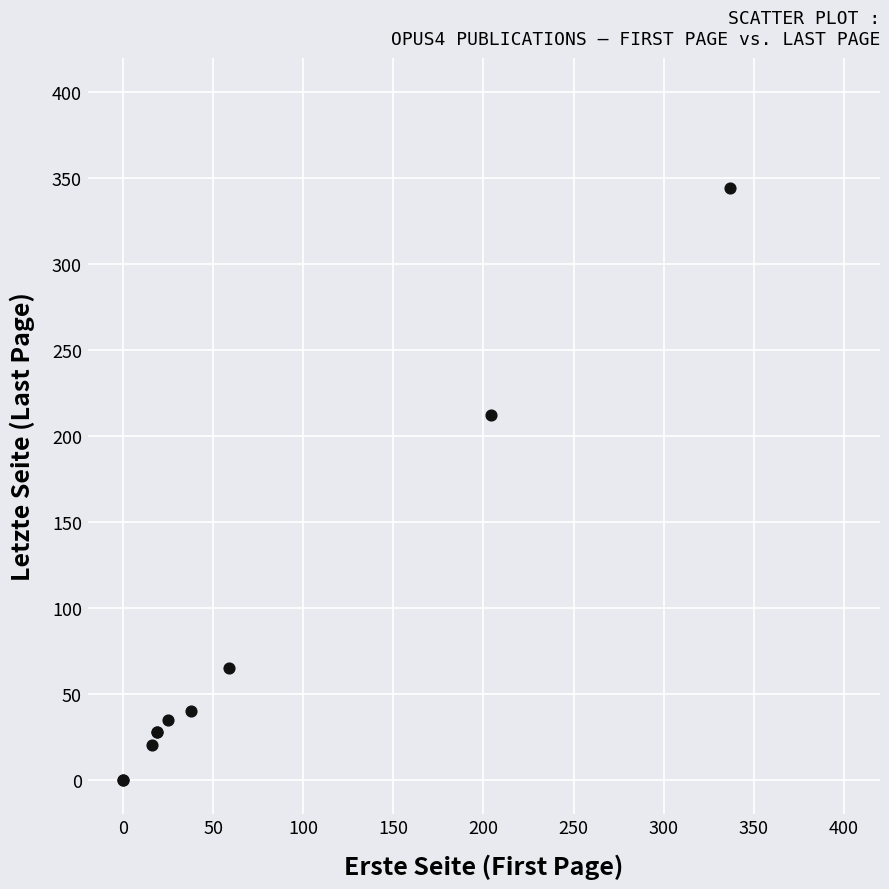

What Y value in the scatter plot is closest to 172?

212